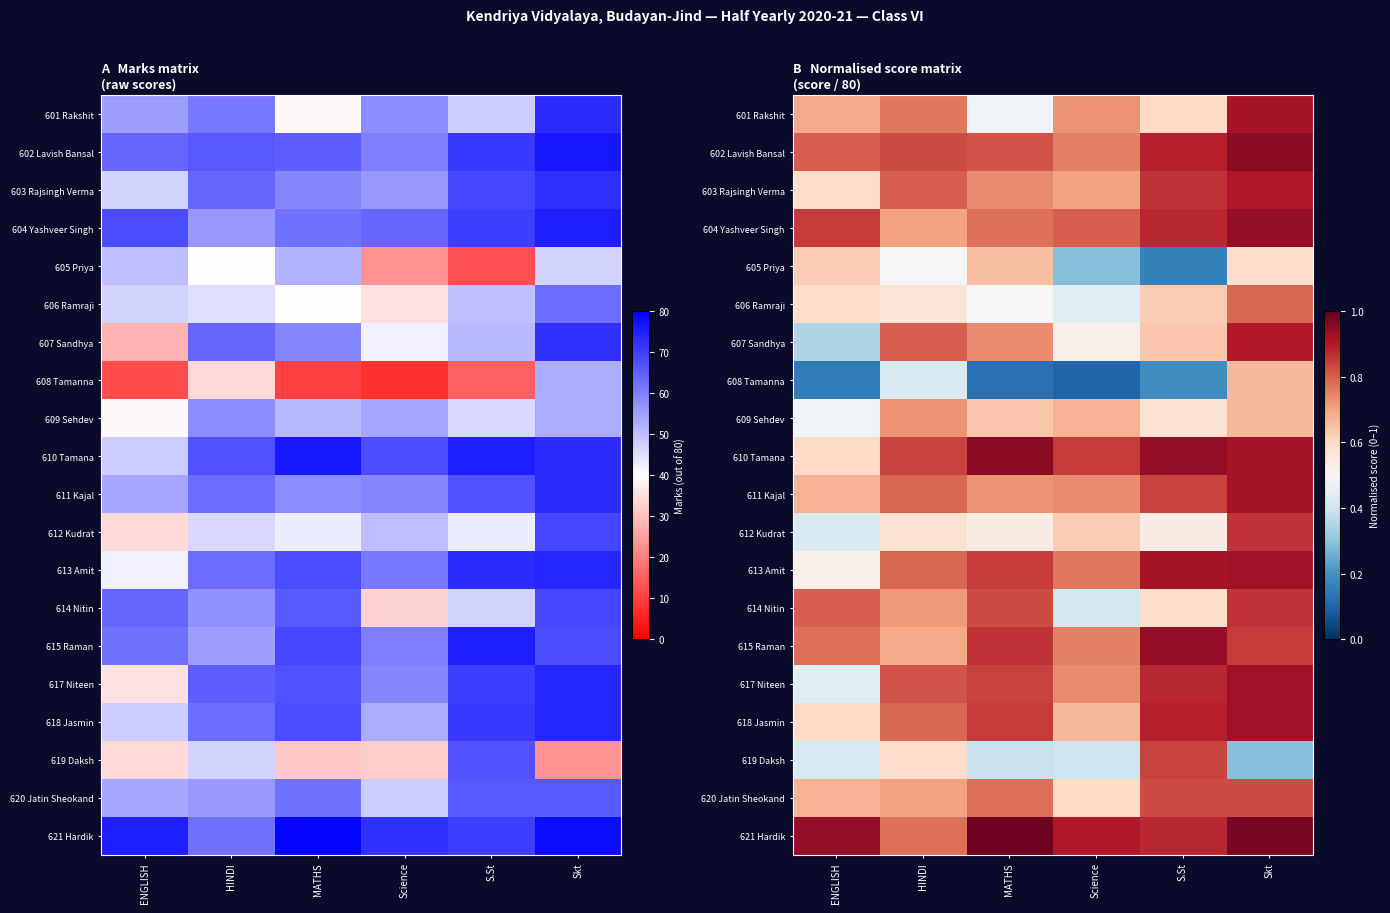

At which label is 607 Sandhya closest to 0?

ENGLISH